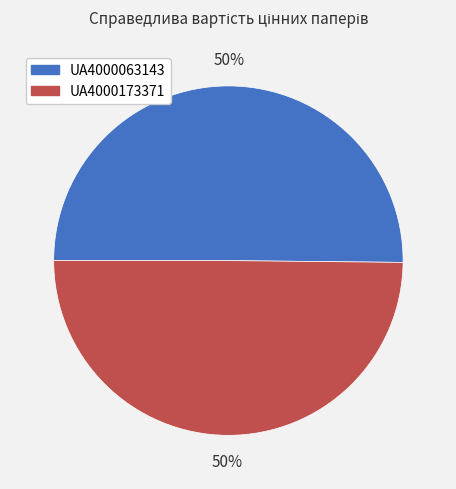

What is the ratio of the value at UA4000063143 to the value at UA4000173371?

1.0